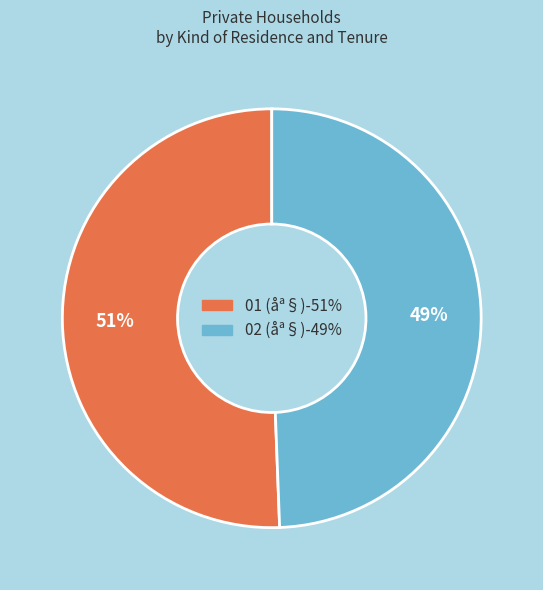

Which category accounts for the majority?

01